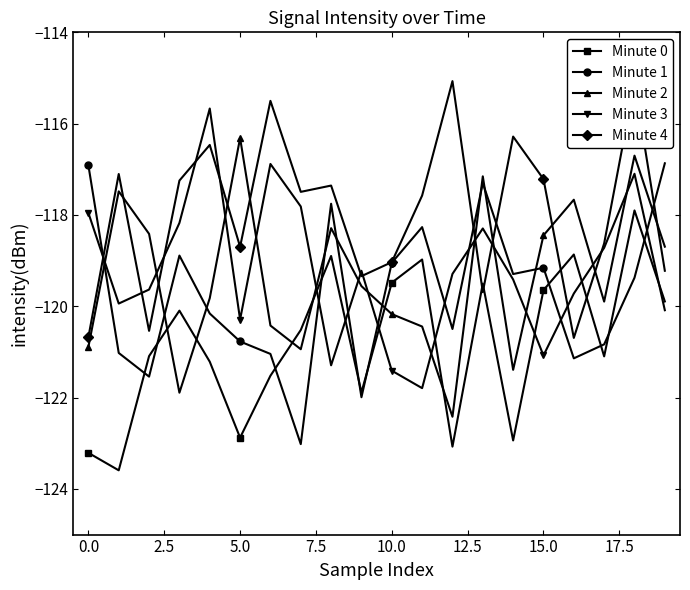

What is the greatest value displayed?

-115.1